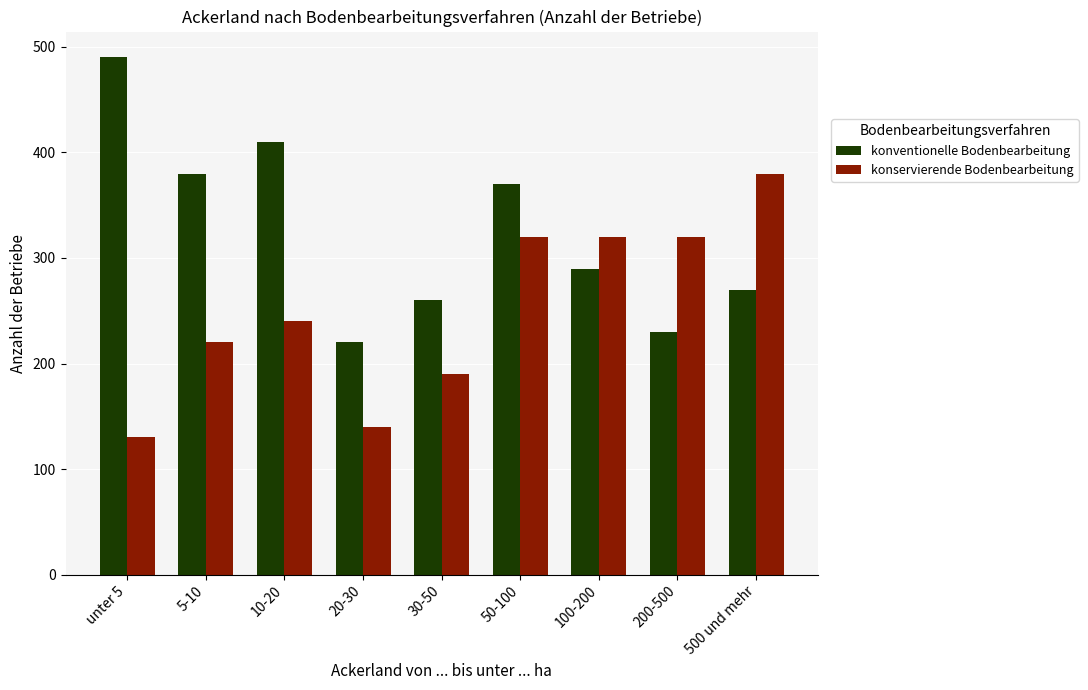

How many bars are there in total?

18